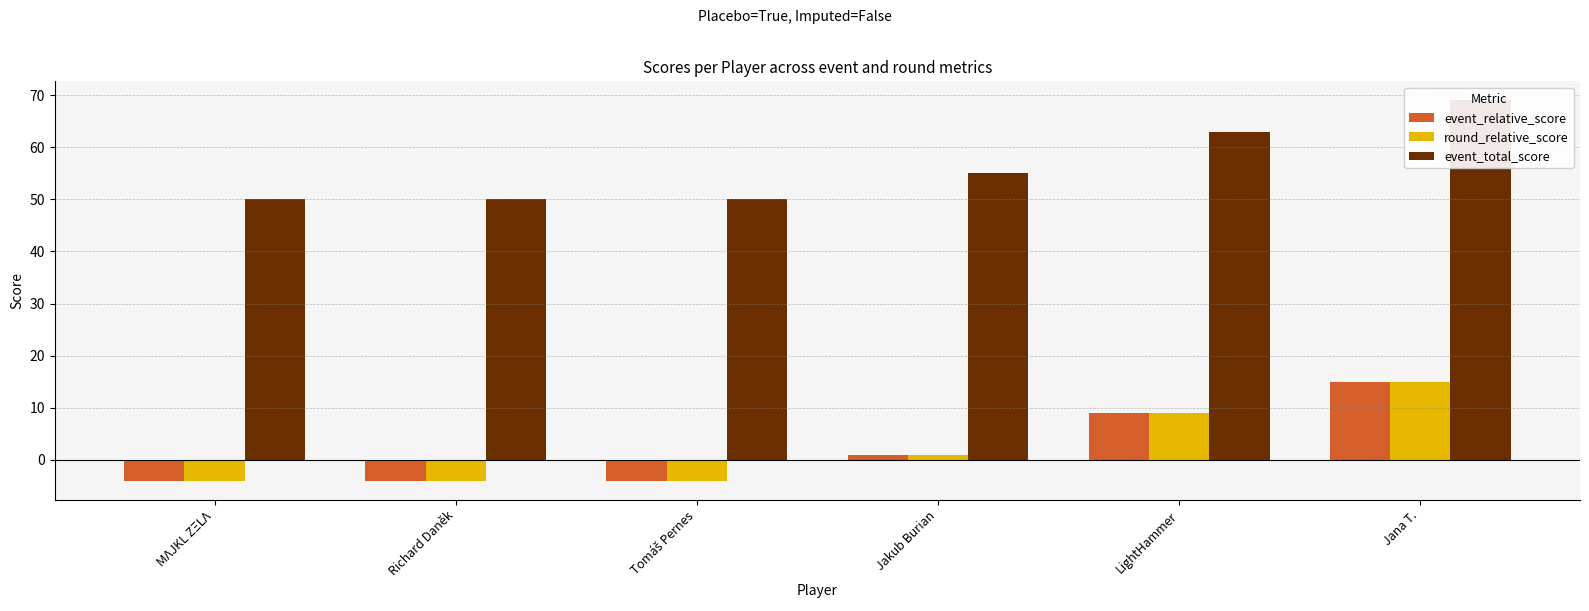

What is the difference between the highest and lowest values at Jakub Burian?

54